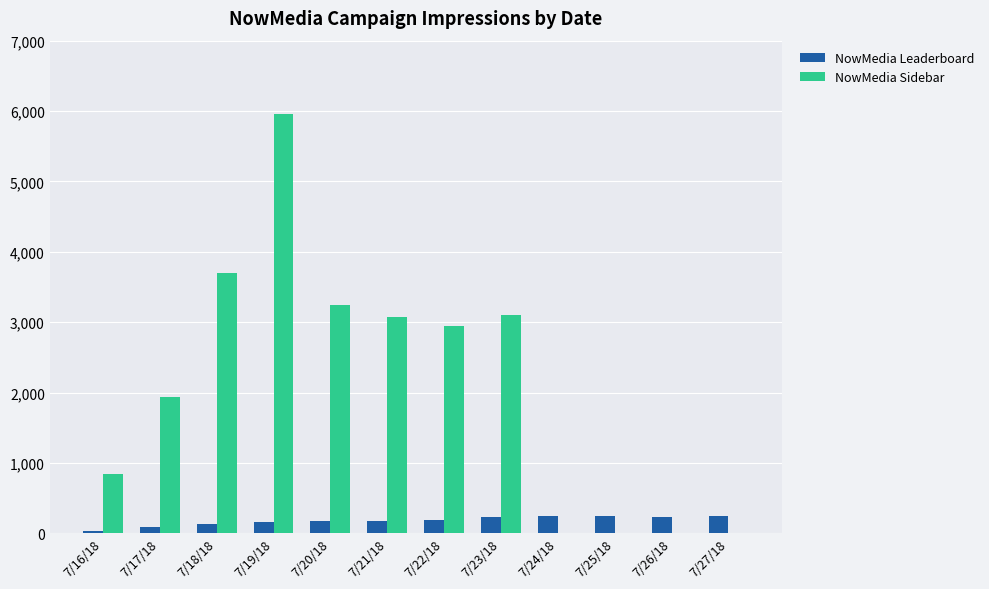

Between 7/19/18 and 7/23/18, which series saw the biggest shift?

NowMedia Sidebar